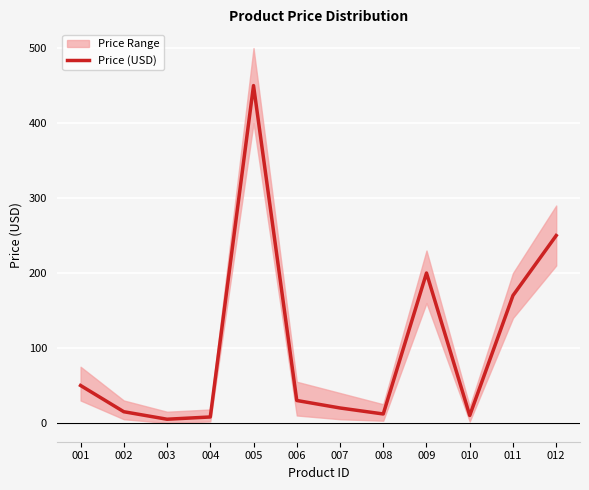

The value at 007 is 27. True or false?

False